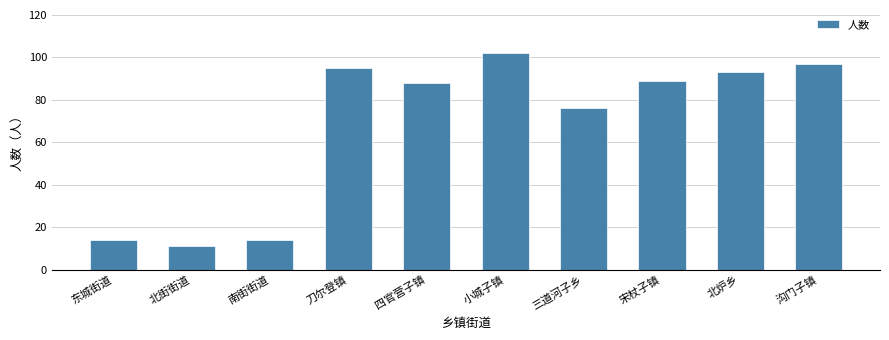

Reading right to left, what are all the values shown in this chart?

97	93	89	76	102	88	95	14	11	14